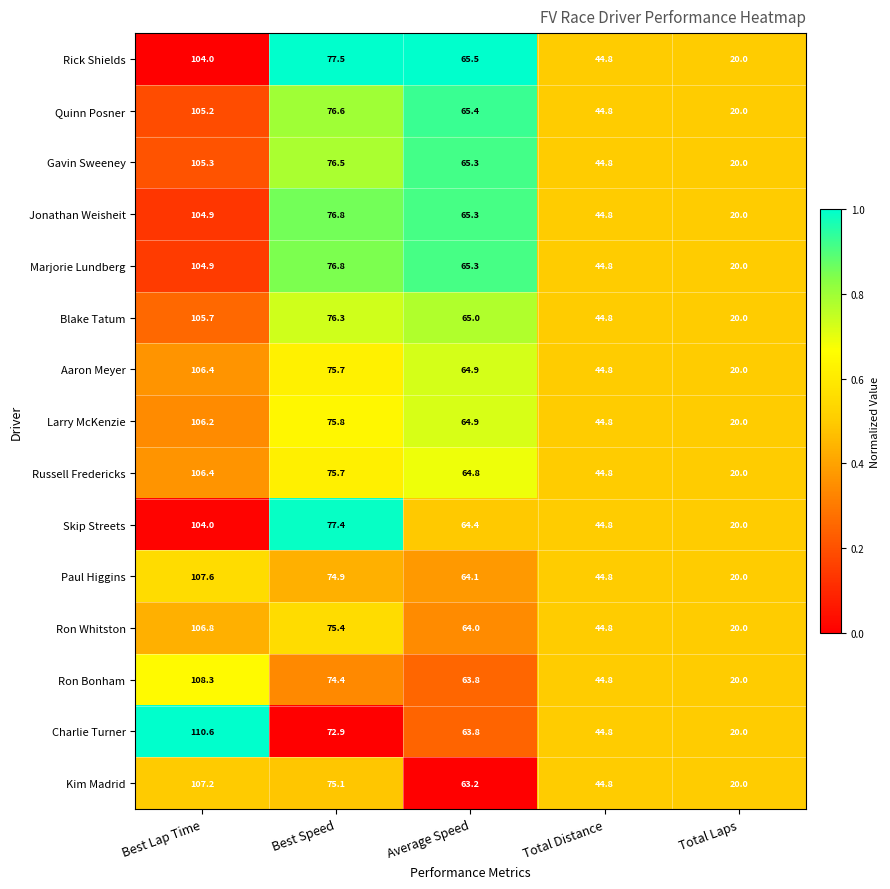

Rank the categories by Jonathan Weisheit value from highest to lowest.

Best Lap Time, Best Speed, Average Speed, Total Distance, Total Laps